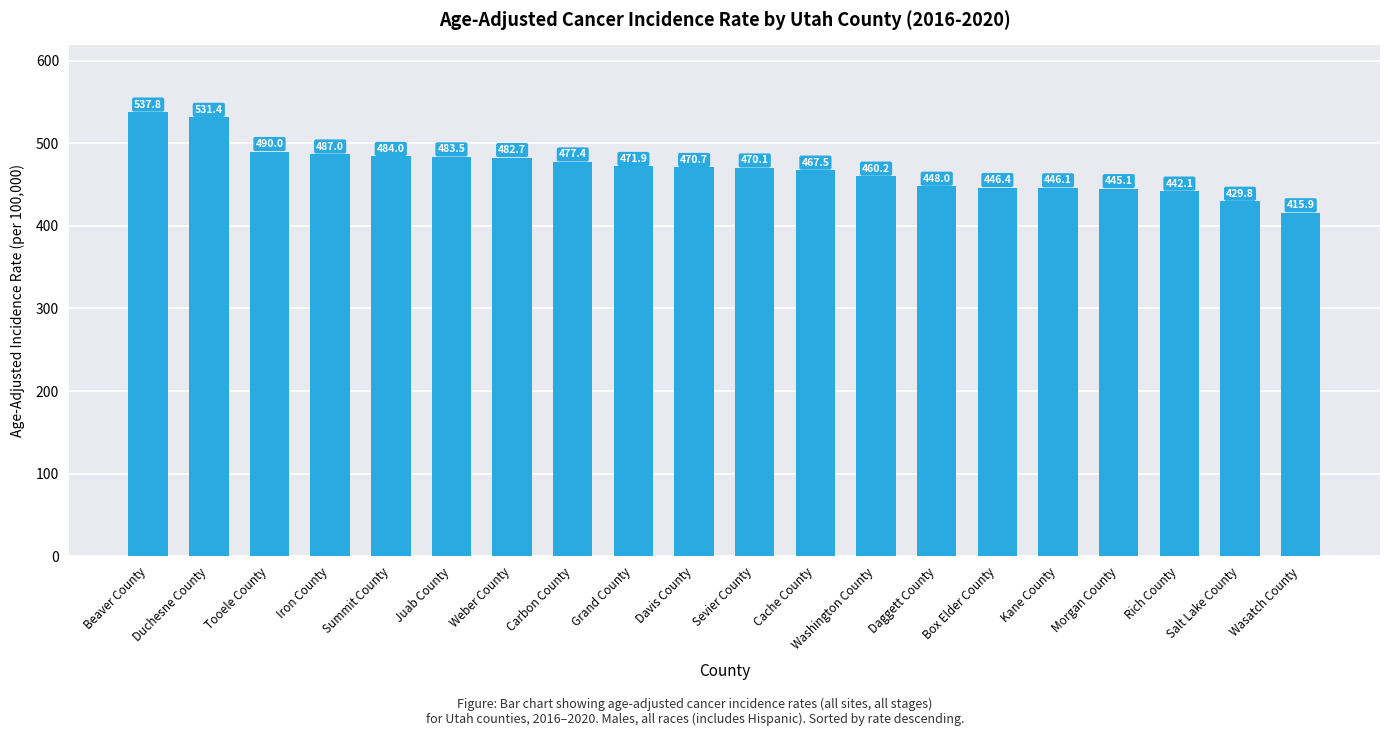

What is the value of the 12th bar from the left?

467.5